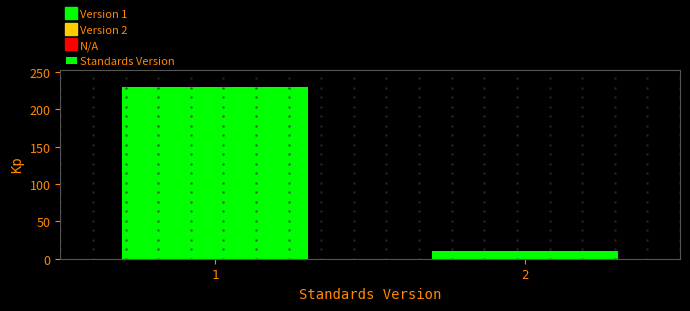

Reading right to left, extract all data points from this chart.

10	230